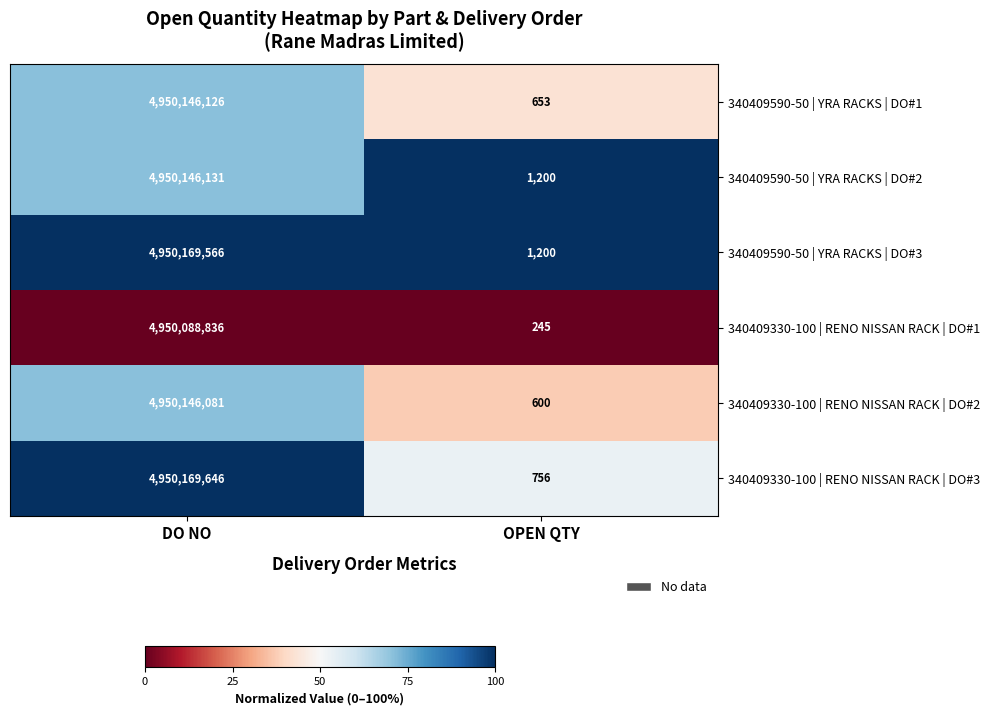

List the series in order of their peak value, lowest first.

340409330-100 | RENO NISSAN RACK | DO#1, 340409330-100 | RENO NISSAN RACK | DO#2, 340409590-50 | YRA RACKS | DO#1, 340409590-50 | YRA RACKS | DO#2, 340409590-50 | YRA RACKS | DO#3, 340409330-100 | RENO NISSAN RACK | DO#3